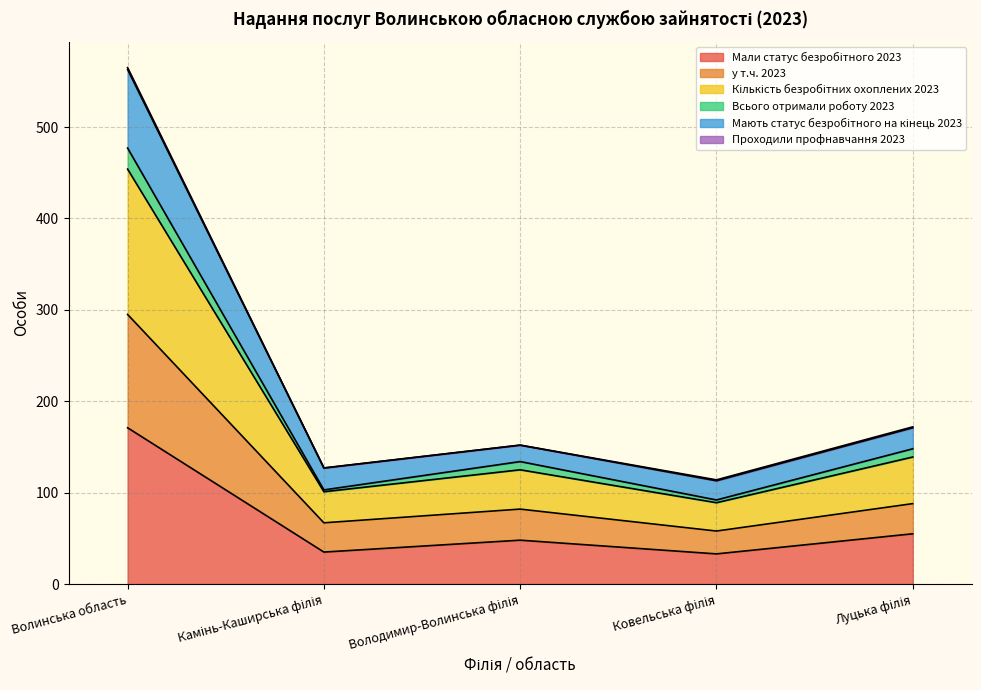

At which category is the sum across all series the highest?

Волинська область